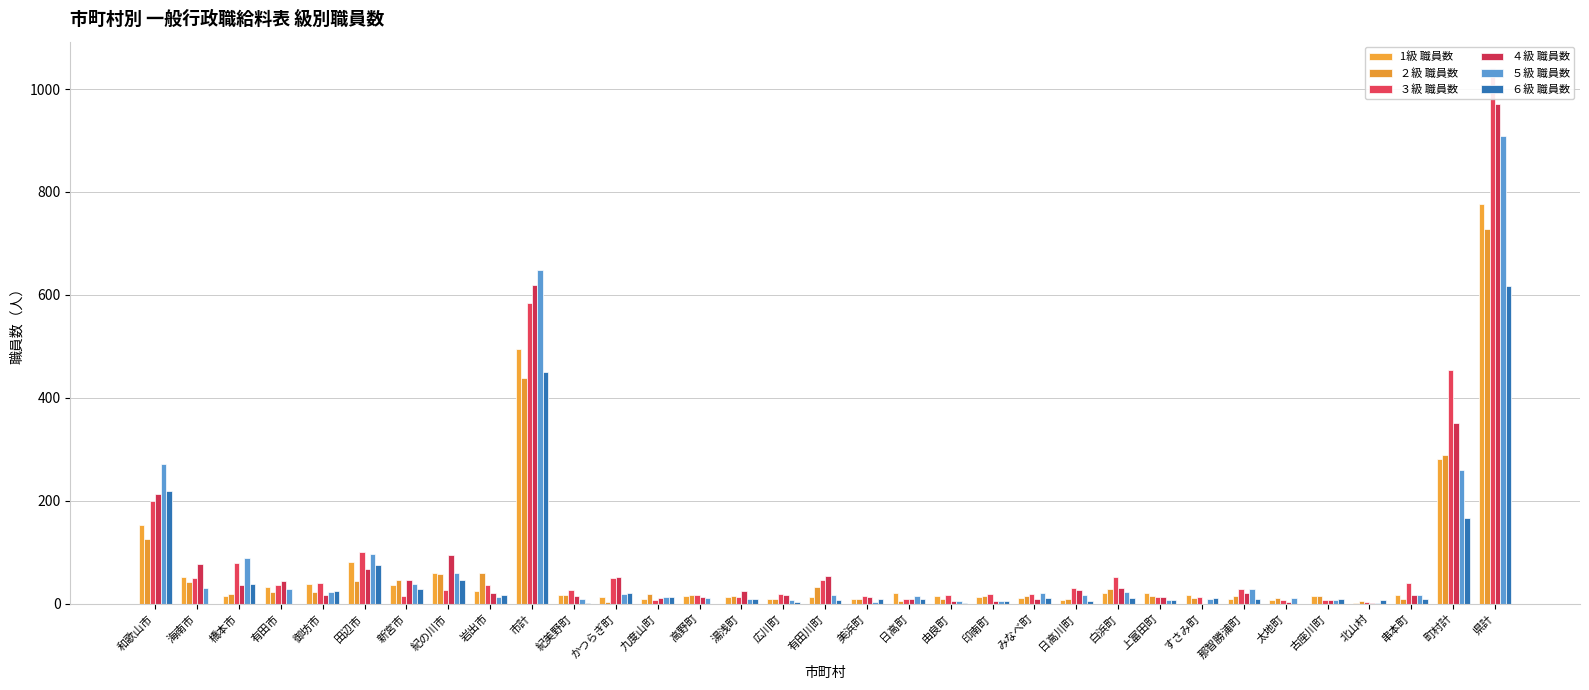

How many values in the ６級 職員数 series exceed 10?

15